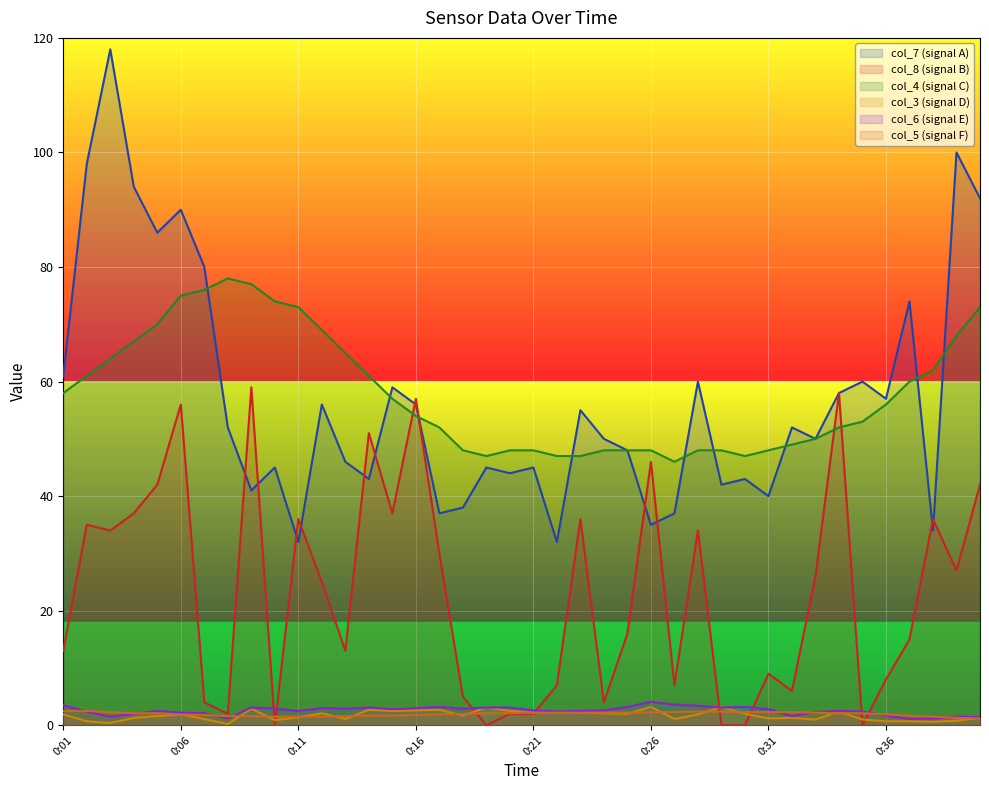

How many intersections are there between col_8 and col_3?

8